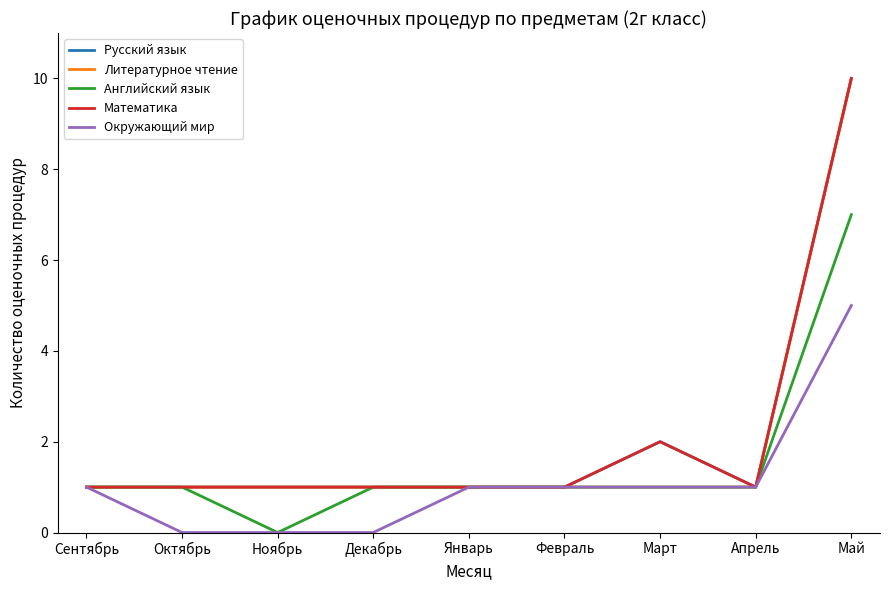

What is the sum of the Окружающий мир values at Декабрь and Сентябрь?

1